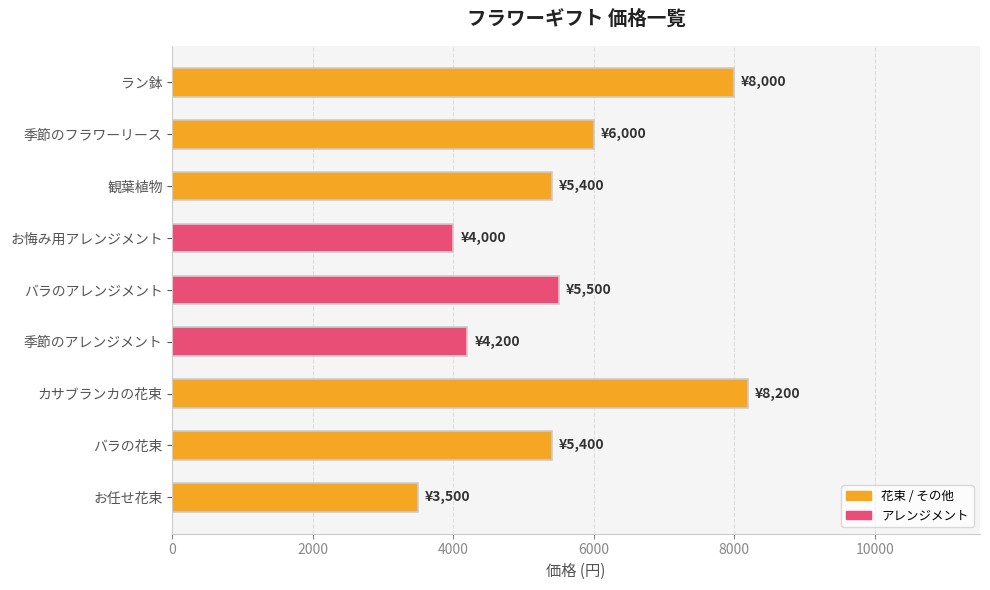

Is it true that the value at バラの花束 is 1462?

False